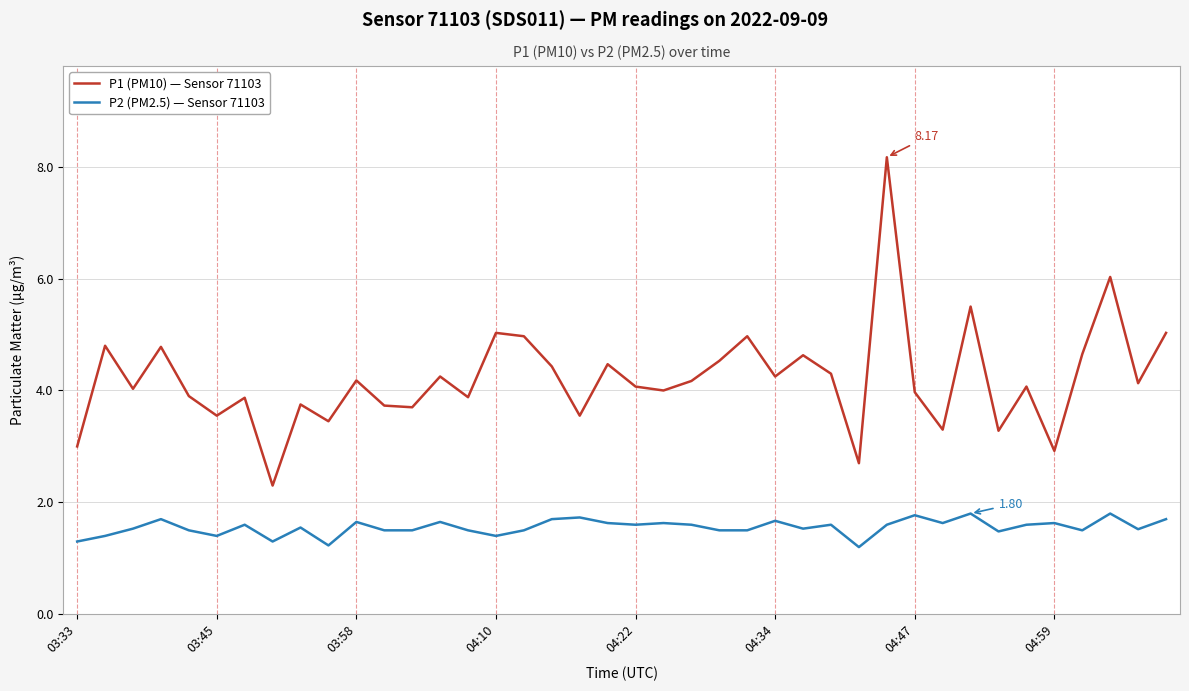

What are all the series names shown in the legend?

P1 (PM10) — Sensor 71103, P2 (PM2.5) — Sensor 71103